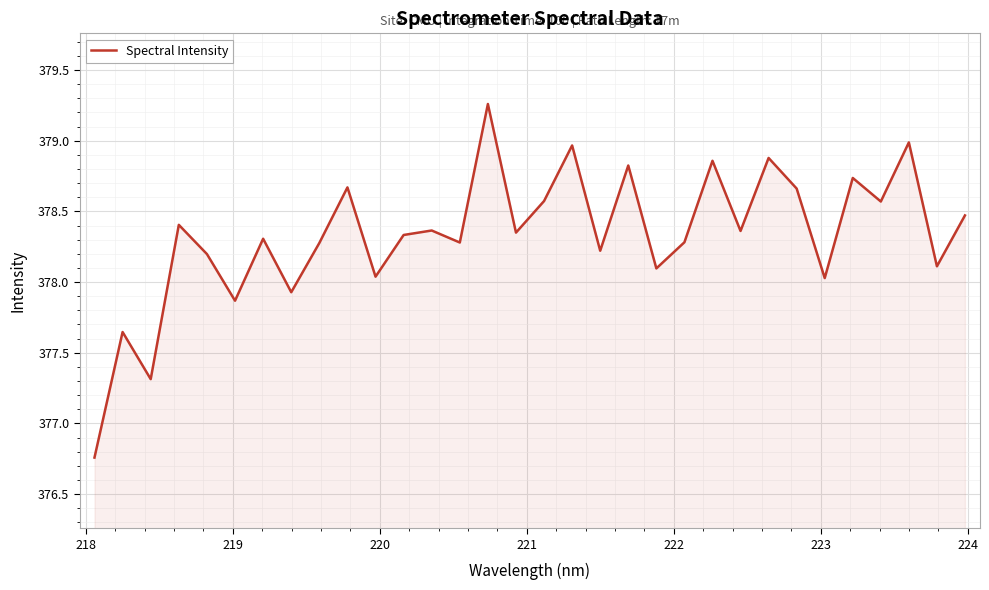

What is the difference between the maximum and minimum values?

2.5